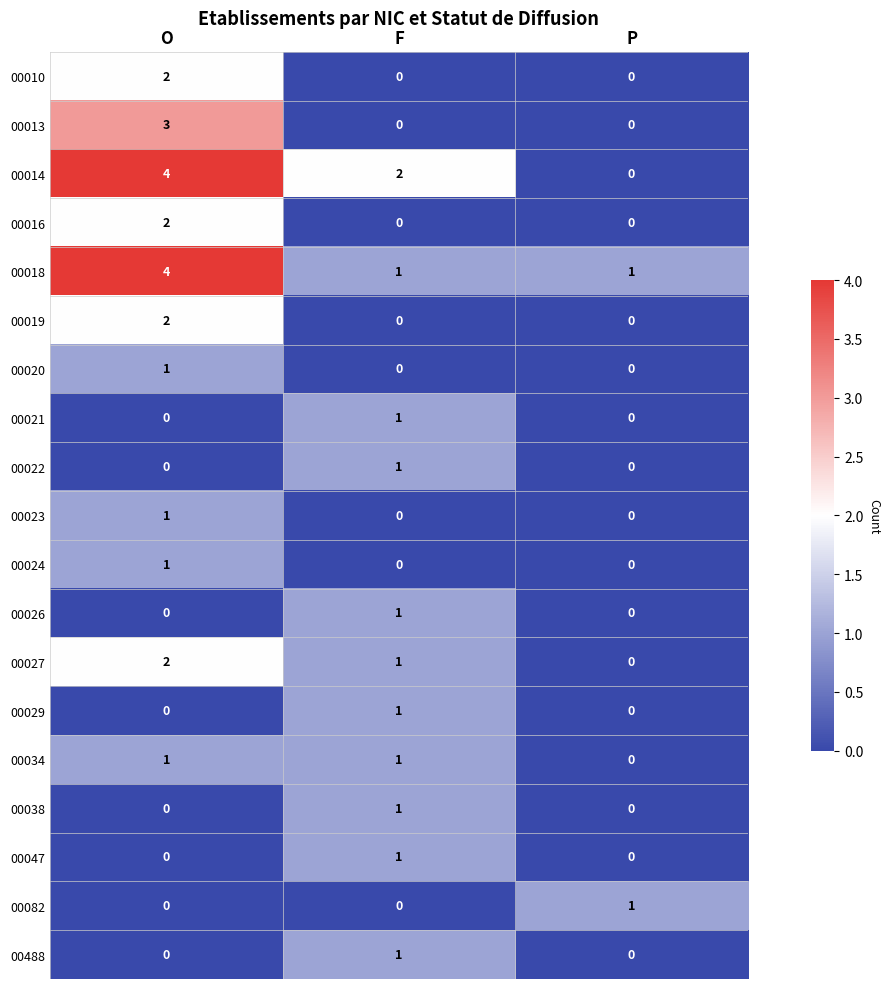

How many 00021 values are between 0 and 1?

3